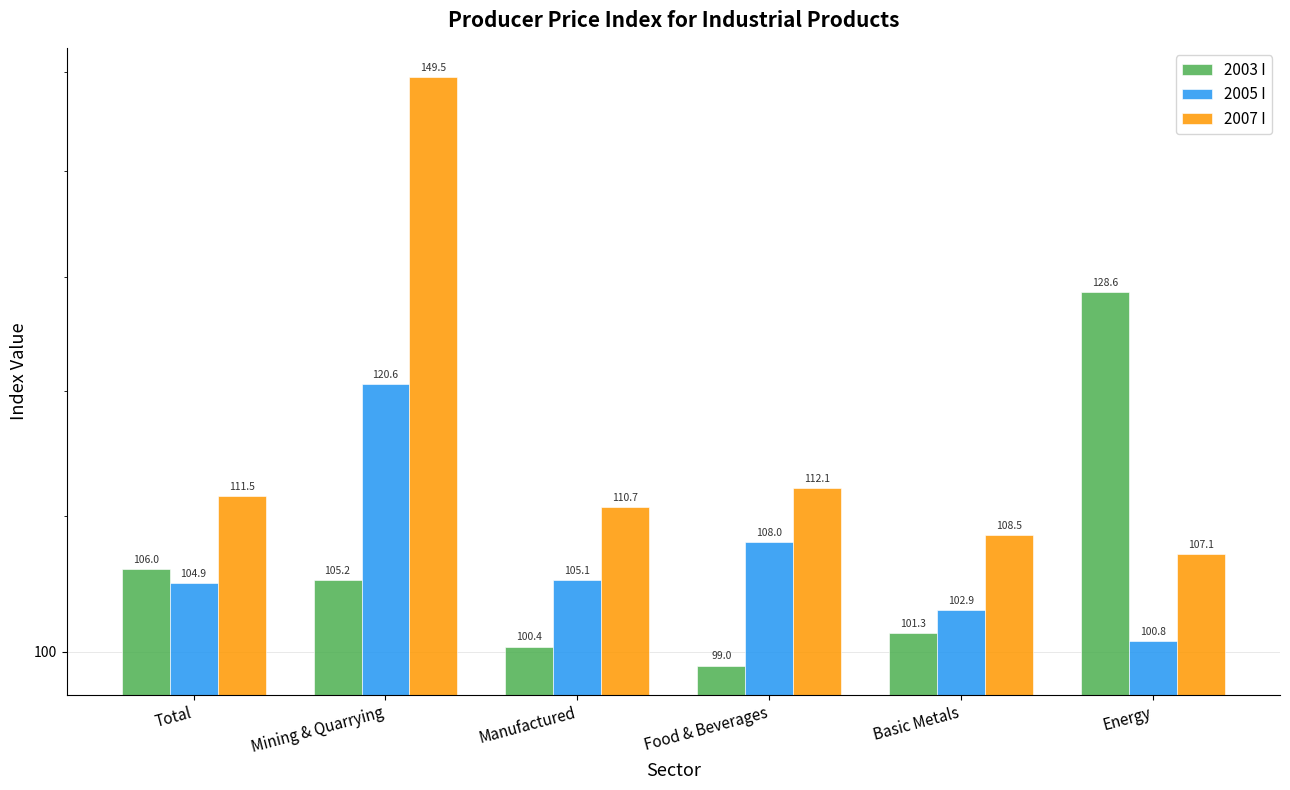

Reading left to right, list all the values displayed in this chart.

2003 I: 106.0	105.2	100.4	99.0	101.3	128.6
2005 I: 104.9	120.6	105.1	108.0	102.9	100.8
2007 I: 111.5	149.5	110.7	112.1	108.5	107.1